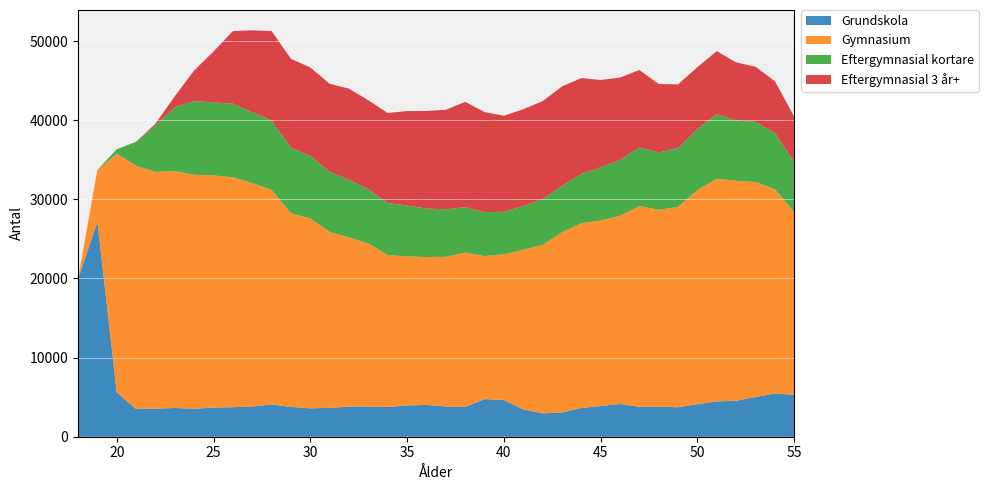

Reading left to right, list all the values displayed in this chart.

Grundskola: 19905	27196	5609	3506	3543	3631	3537	3683	3736	3818	4069	3771	3588	3658	3795	3822	3753	3955	4018	3825	3758	4758	4650	3448	2953	3061	3639	3871	4139	3780	3814	3724	4116	4464	4547	5024	5461	5284
Gymnasium: 41	6509	30165	30736	29929	29928	29568	29338	29051	28237	27114	24461	23990	22218	21390	20608	19193	18831	18690	18908	19506	18072	18398	20188	21288	22770	23337	23440	23786	25372	24859	25326	27054	28140	27798	27160	25815	23087
Eftergymnasial kortare: 0	12	545	3022	5879	8089	9308	9240	9305	8935	8789	8270	7905	7588	7261	6854	6579	6438	6116	6011	5744	5553	5371	5517	5781	5864	6220	6742	7044	7397	7261	7424	7728	8169	7617	7594	7135	6352
Eftergymnasial 3 år+: 0	0	1	11	212	1381	3871	6419	9170	10367	11289	11246	11183	11136	11538	11232	11385	11930	12339	12570	13311	12647	12141	12229	12387	12561	12130	11026	10422	9787	8639	8057	7812	7955	7341	6976	6511	5719